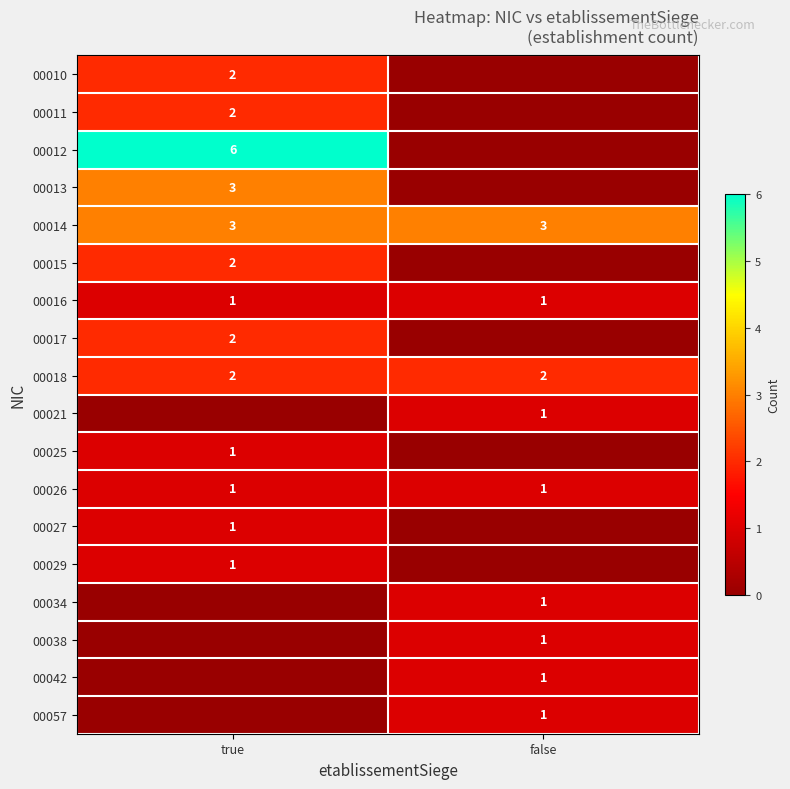

What is the total value across all series at true?

27